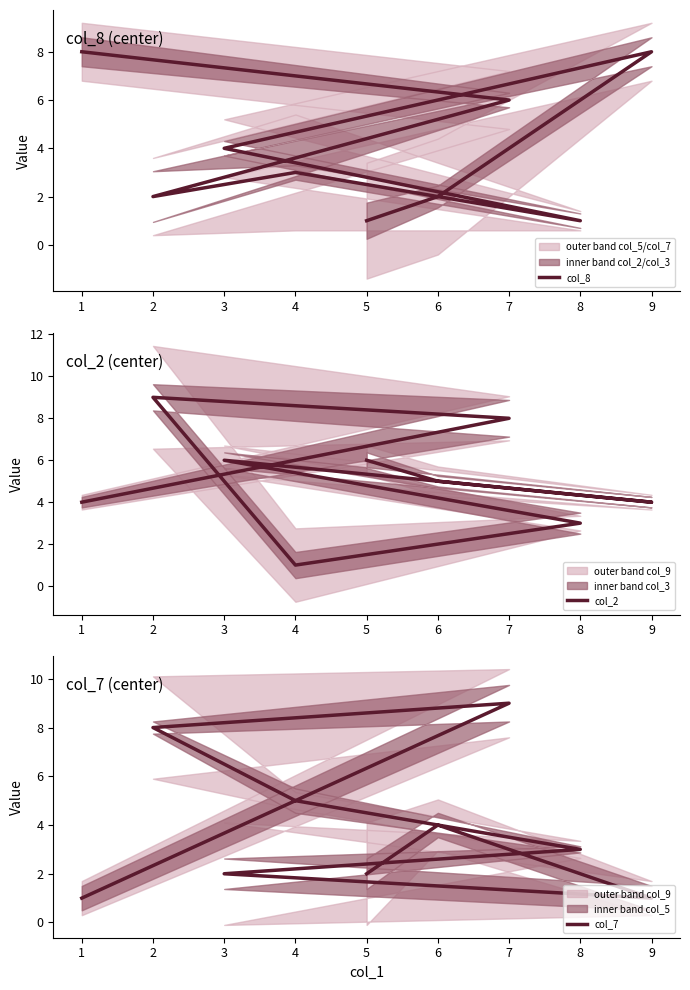

At how many categories does at least one series exceed 4?

8